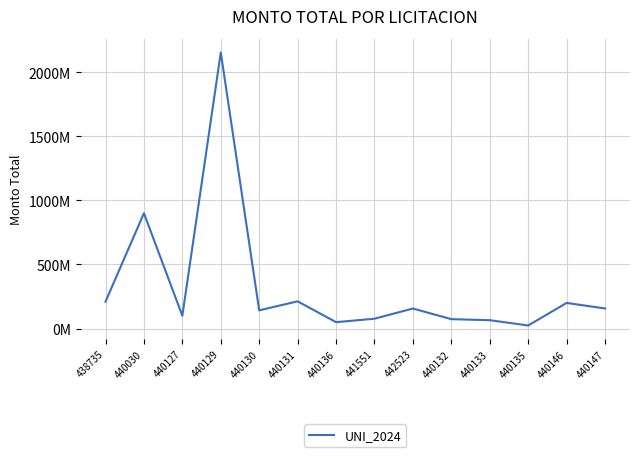

How many interior local valleys (lower than both neighbors) does the data have?

4